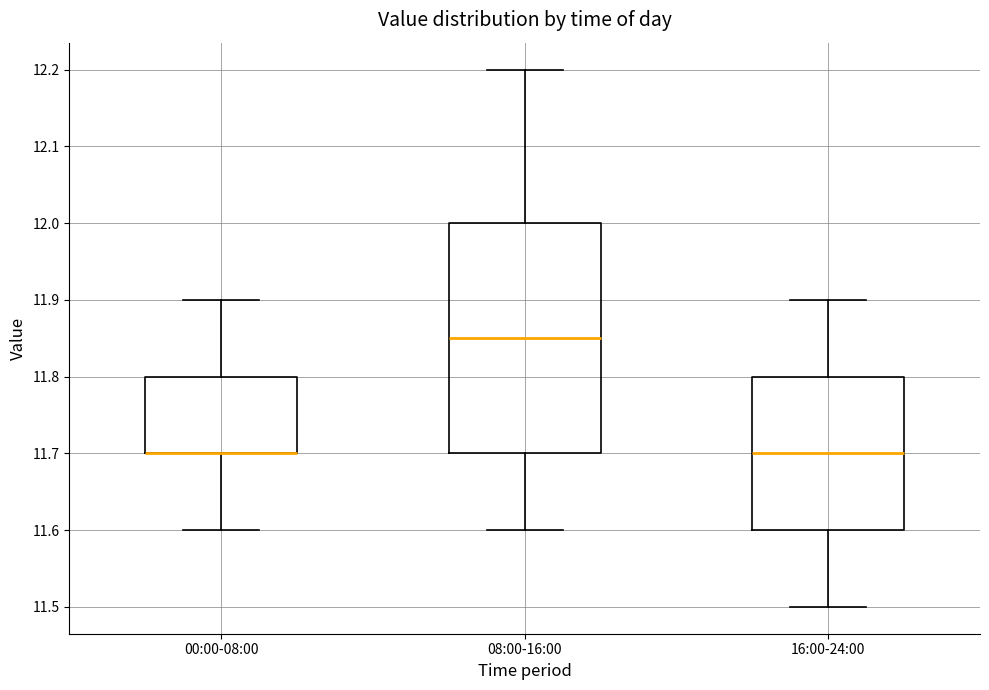

Reading left to right, transcribe this box plot: for each box, give where its median line is, the range the box spans, and where its two whiskers end, as read against the y-axis. The values are not printed on the chart, so give them approximately, as read against the axis.

00:00-08:00: median 11.70 (drawn on the box's lower edge), box 11.70 to 11.80, whiskers 11.60 to 11.90
08:00-16:00: median 11.85, box 11.70 to 12.00, whiskers 11.60 to 12.20
16:00-24:00: median 11.70, box 11.60 to 11.80, whiskers 11.50 to 11.90